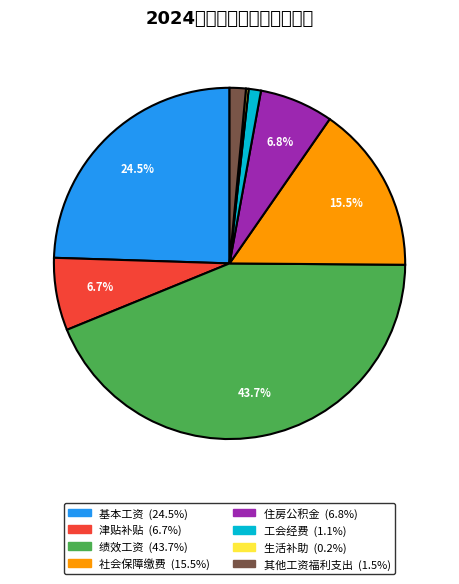

To the nearest percent, what is the difference between the 工会经费 and 基本工资 slice percentages?

23%